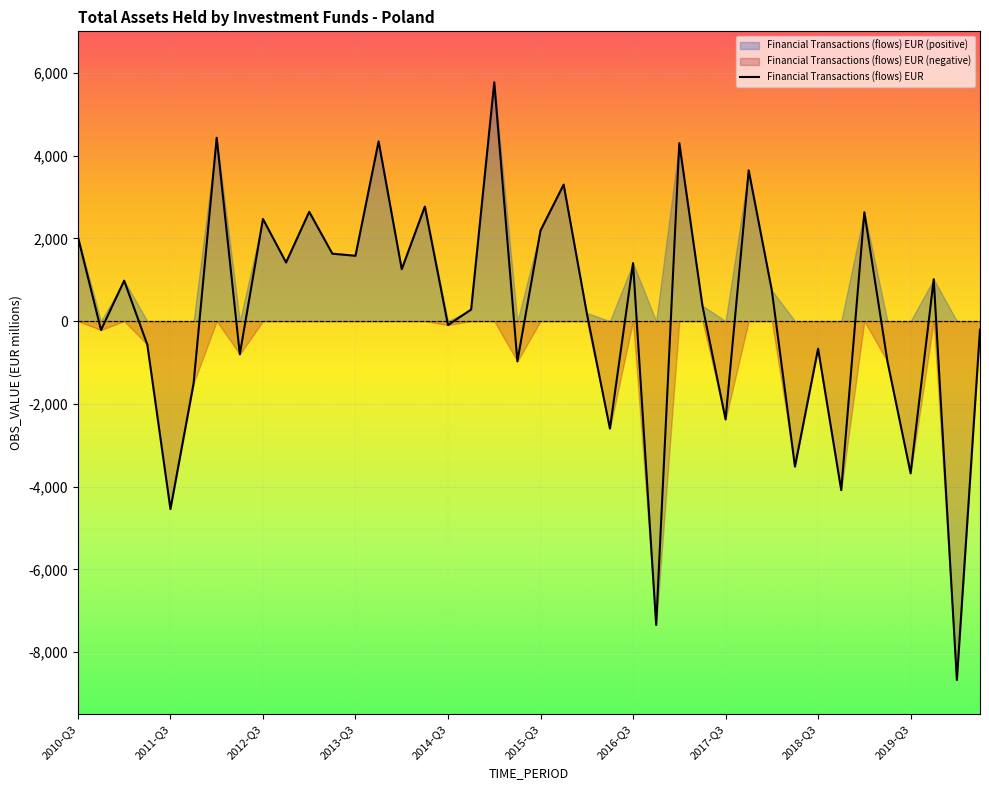

What is the sum of the values at 2013-Q2 and 2015-Q4?

4925.6